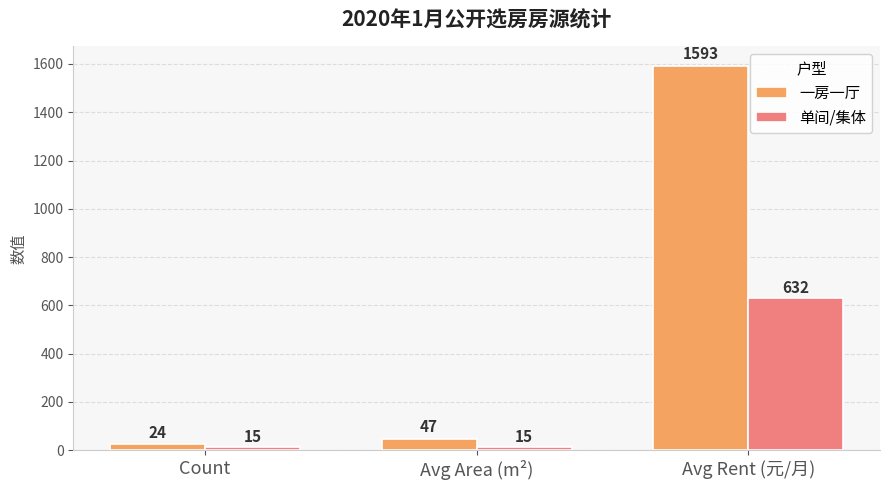

How many bars are there in total?

6